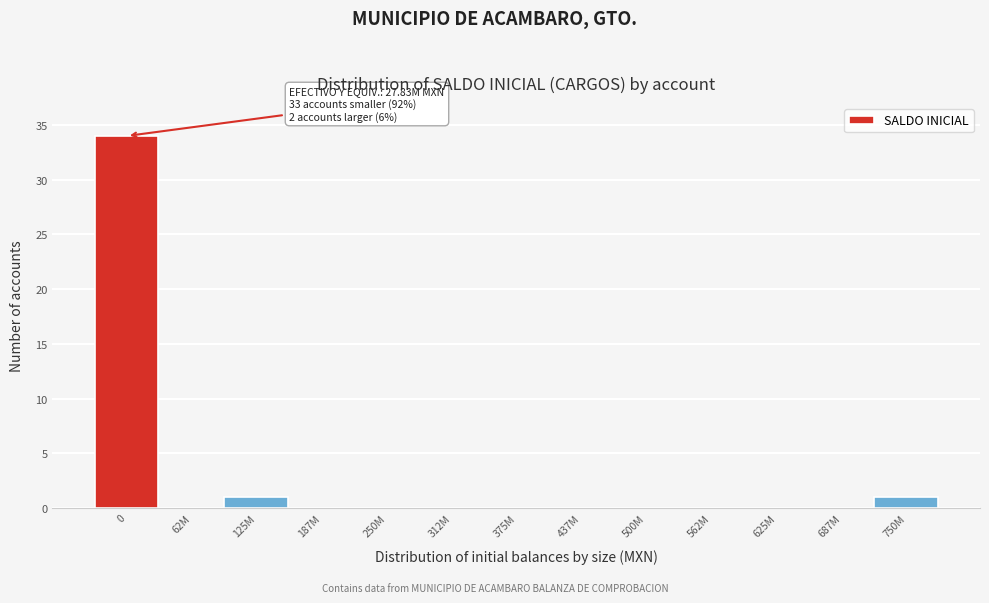

Reading left to right, transcribe all the data shown in this chart.

0=34	62M=0	125M=1	187M=0	250M=0	312M=0	375M=0	437M=0	500M=0	562M=0	625M=0	687M=0	750M=1